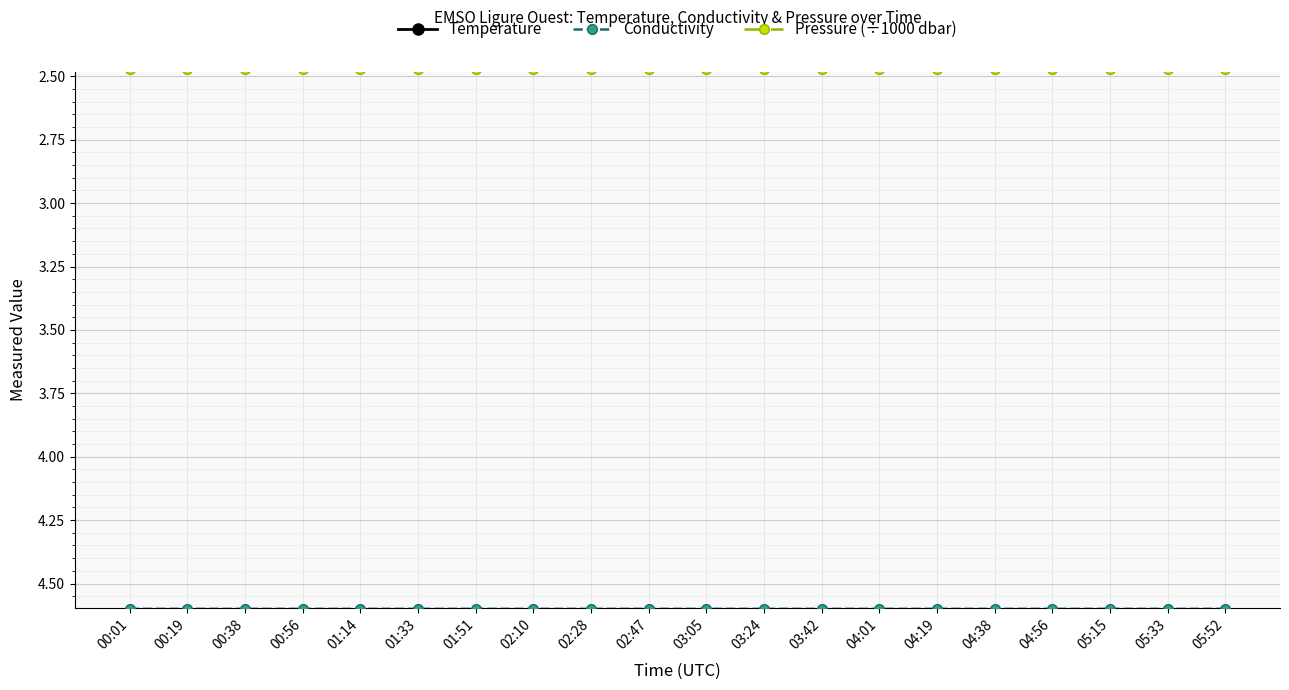

True or false: Pressure (÷1000 dbar) has more than 2 points higher than both neighbors.

True